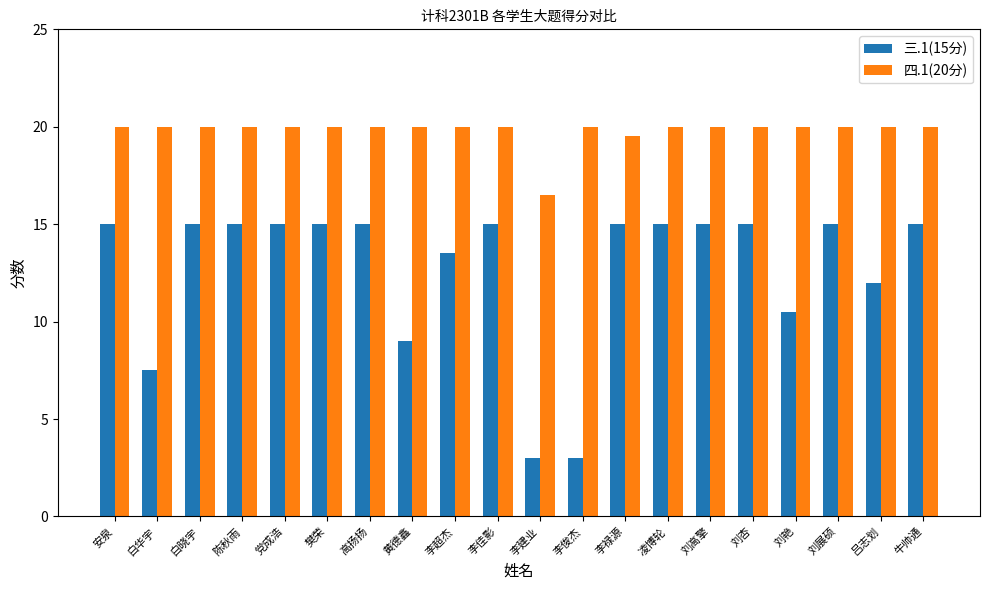

How many groups of bars are there?

20